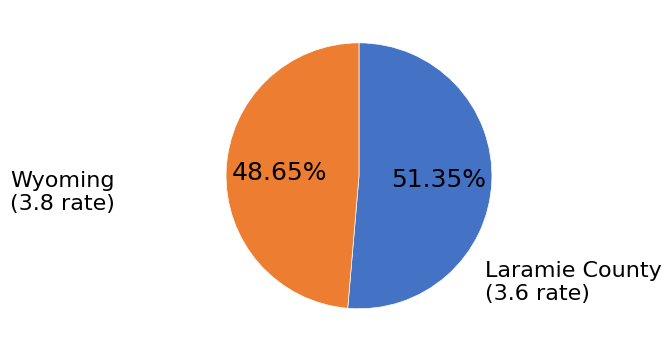

What is the ratio of the value at Laramie County to the value at Wyoming?

0.9